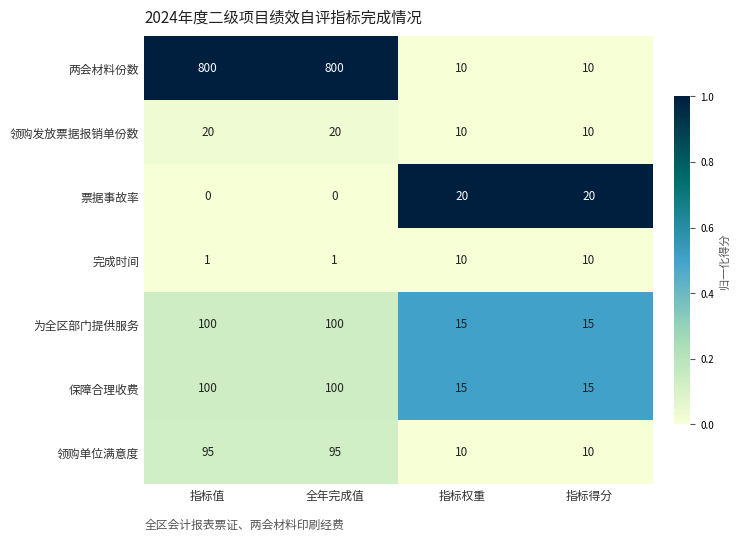

Is it true that 领购单位满意度 equals 14 at 指标权重?

False